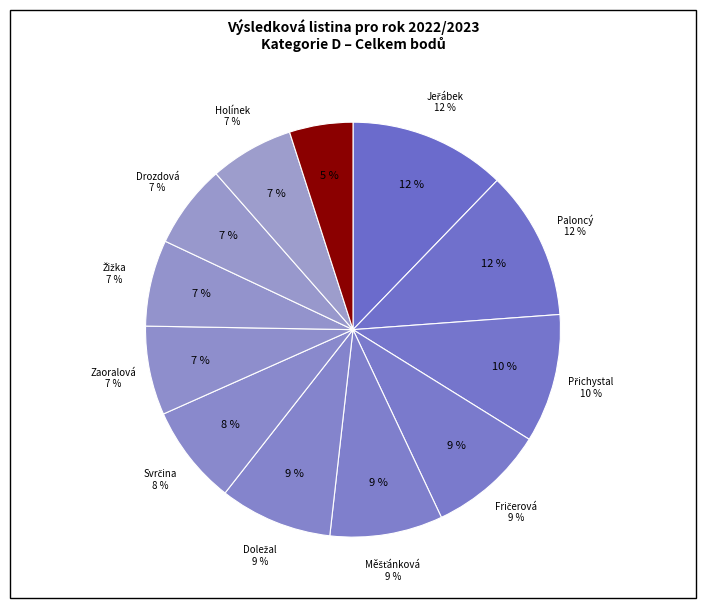

Approximately how many times larger is the value at Svrčina, Tomáš compared to Fričerová, Simona?

0.8